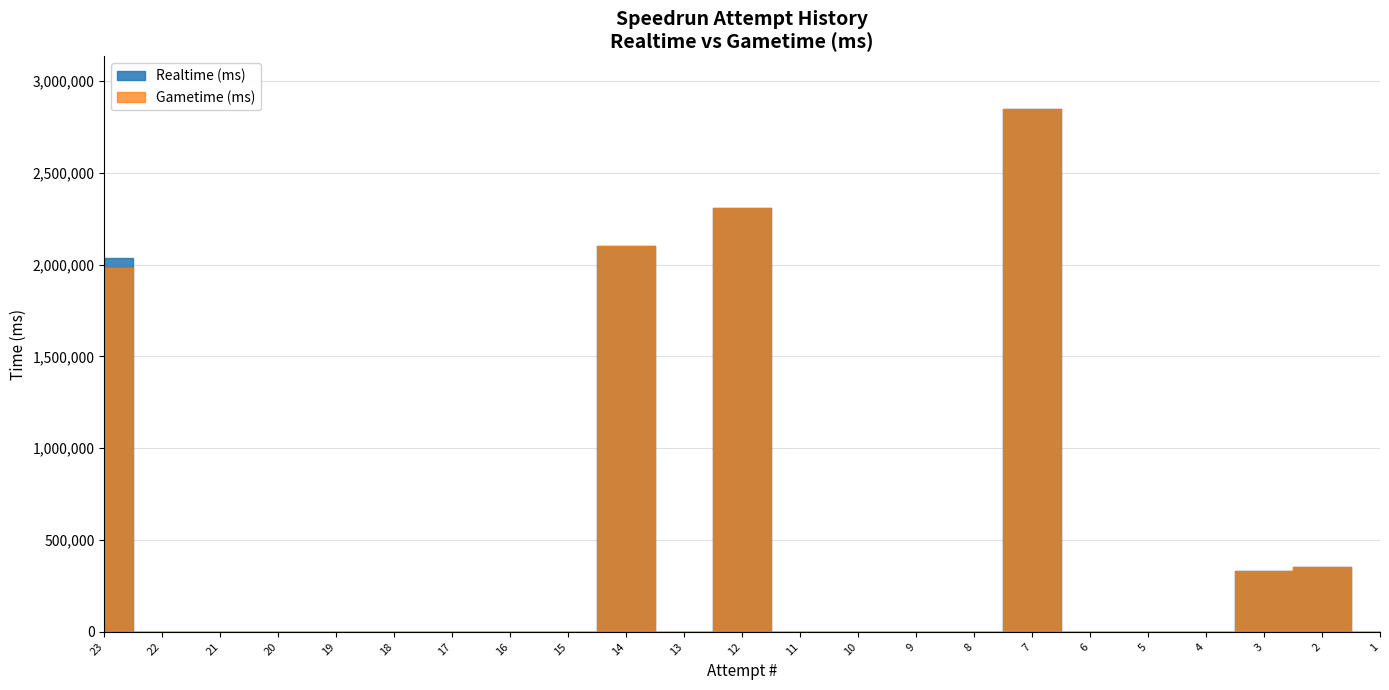

List the series in order of their peak value, lowest first.

Realtime (ms), Gametime (ms)